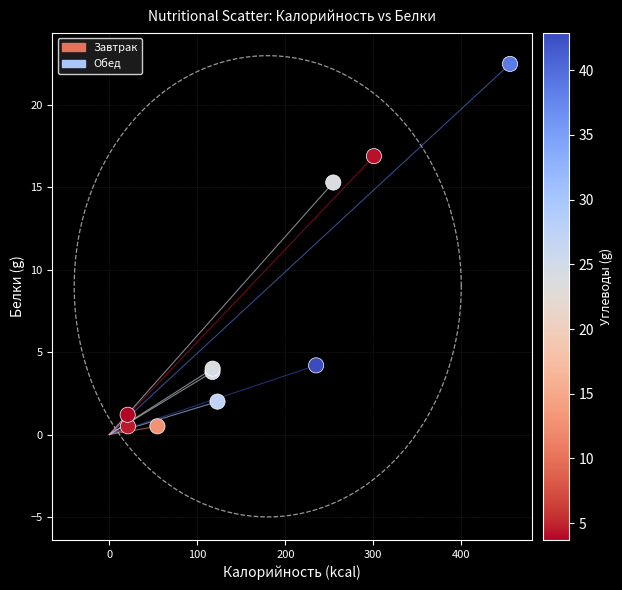

What Y value in the scatter plot is closest to 11?

15.3